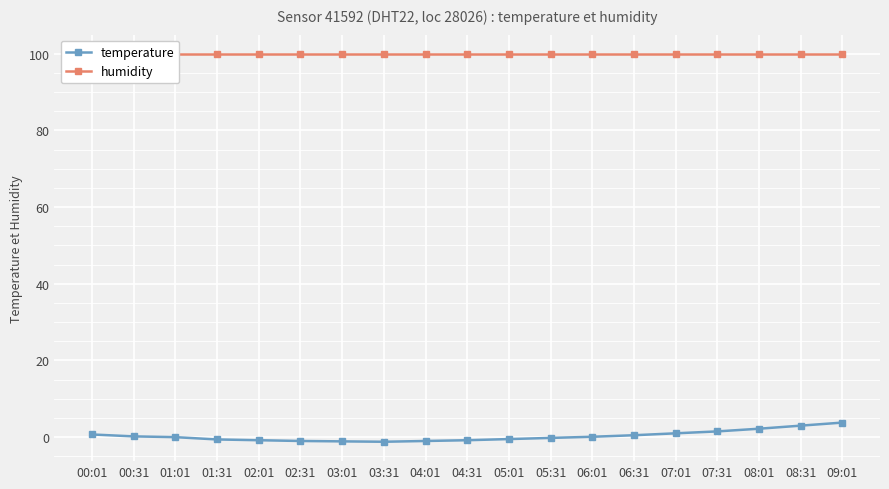

Is the value of humidity at 03:01 greater than the value of temperature at 05:31?

Yes